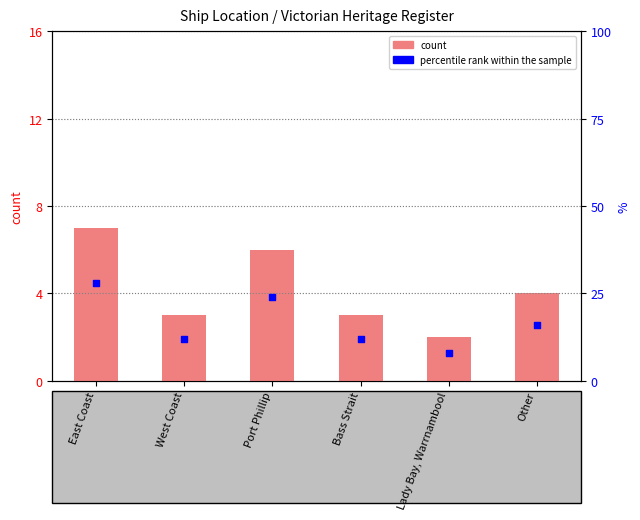

Which series contains the lowest Y value?

count